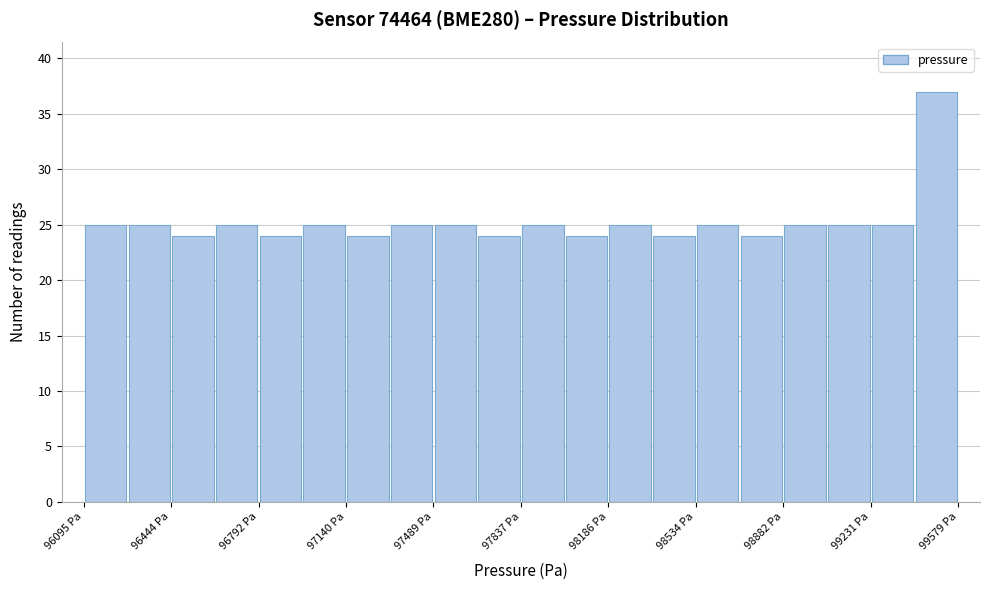

Around what value on the x-axis is the tallest bar? Give the approximate position of its centre, as read against the axis.

99500